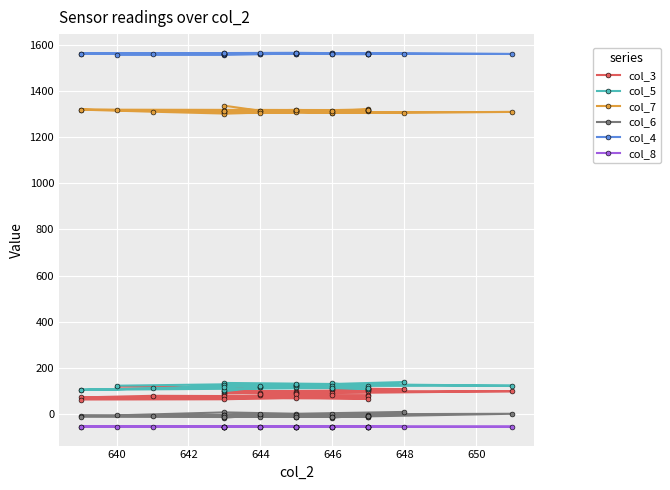

True or false: col_6 has a value of -2 at 642.

False